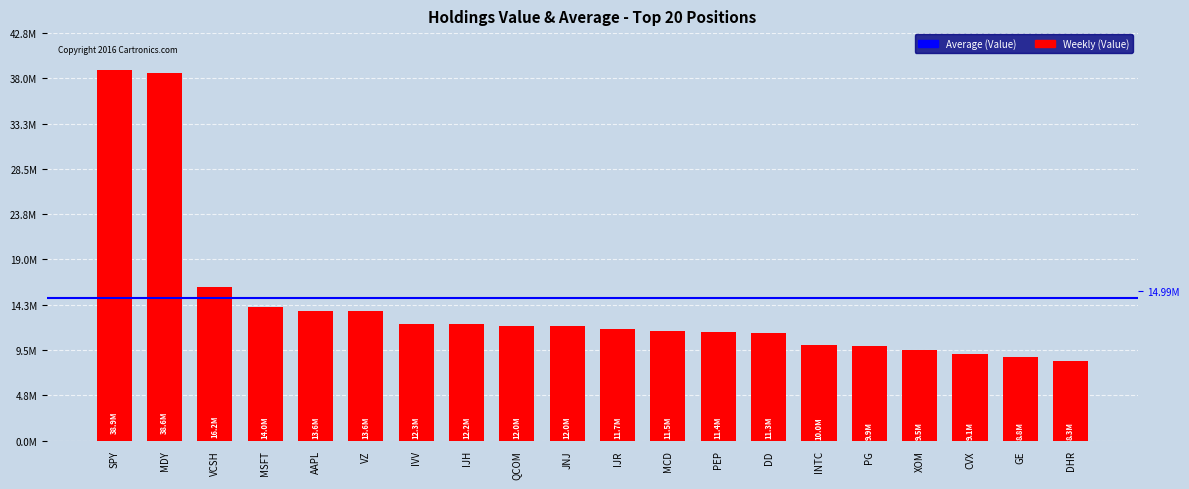

Reading left to right, what are all the values shown in this chart?

38899000	38644000	16160000	14007000	13622000	13572000	12287000	12230000	12045000	12005000	11724000	11458000	11361000	11309000	9993000	9919000	9549000	9113000	8804000	8342000